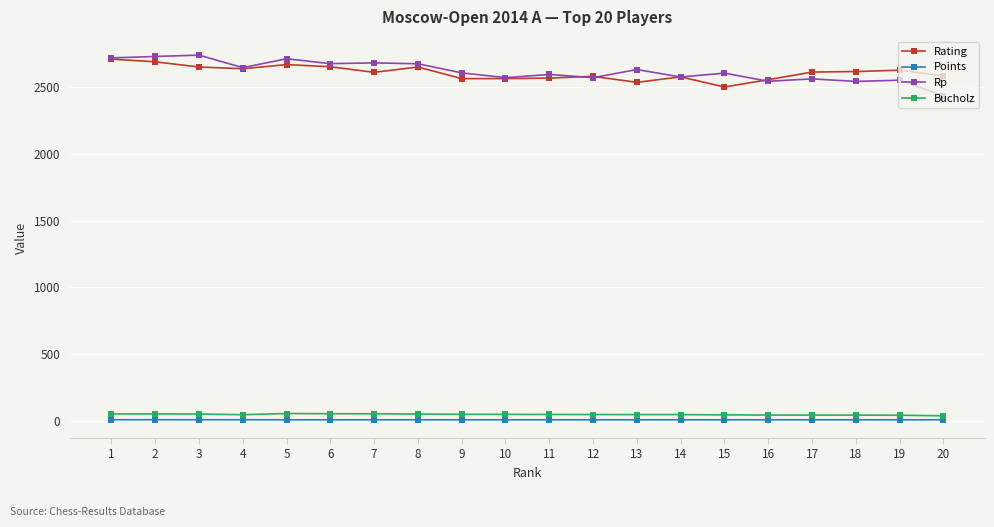

What is the spread (max minus min) of values at 6?

2669.5